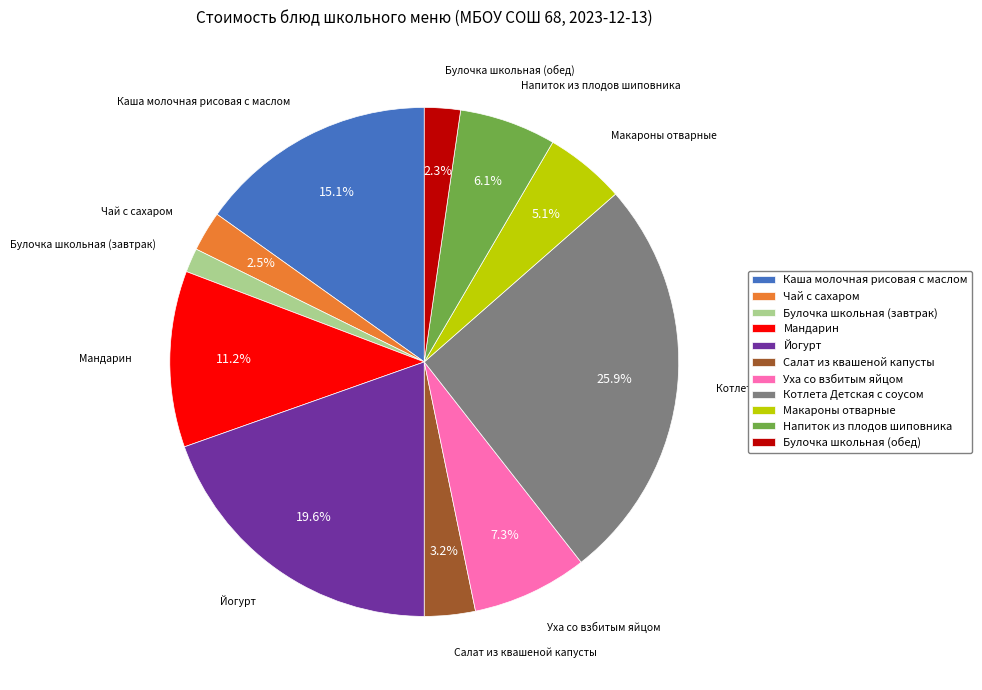

What percentage is the Котлета Детская с соусом slice, to the nearest percent?

26%